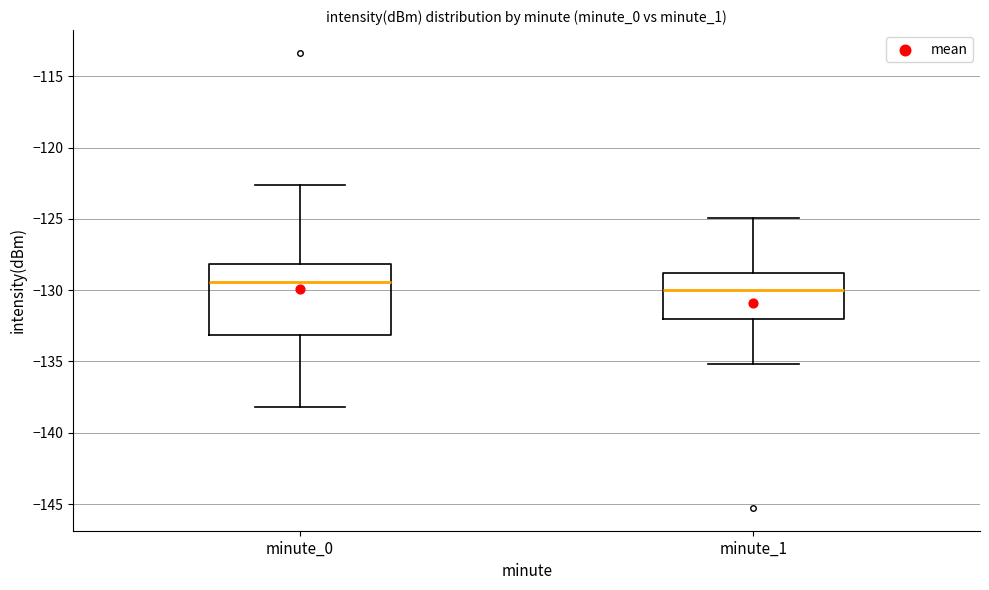

Which box has the lowest median line?

minute_1